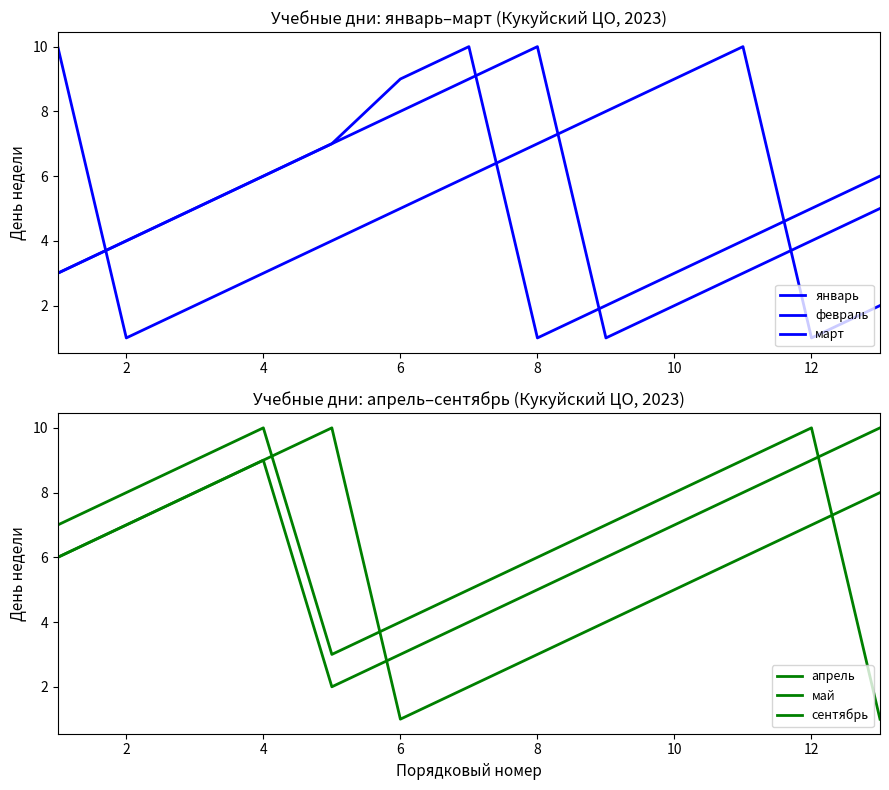

Where do сентябрь and март first cross each other?

6 and 8